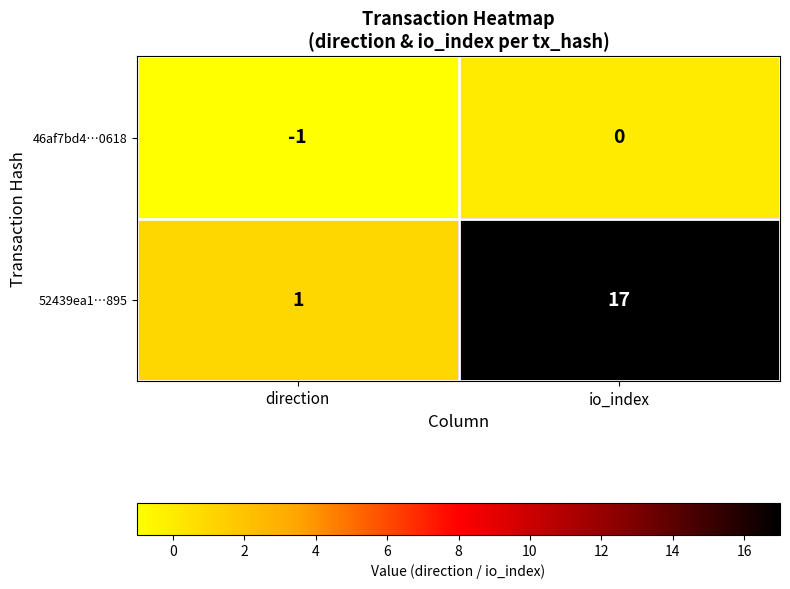

Between direction and io_index, which series saw the biggest shift?

52439ea1…895